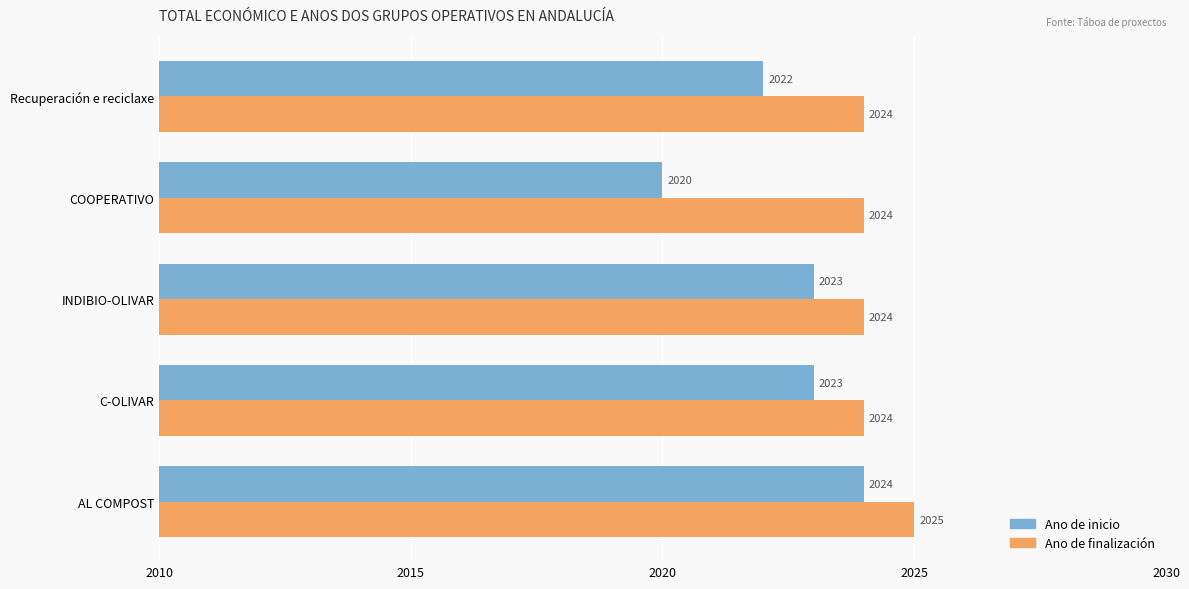

Which category has the lowest value across all series?

COOPERATIVO